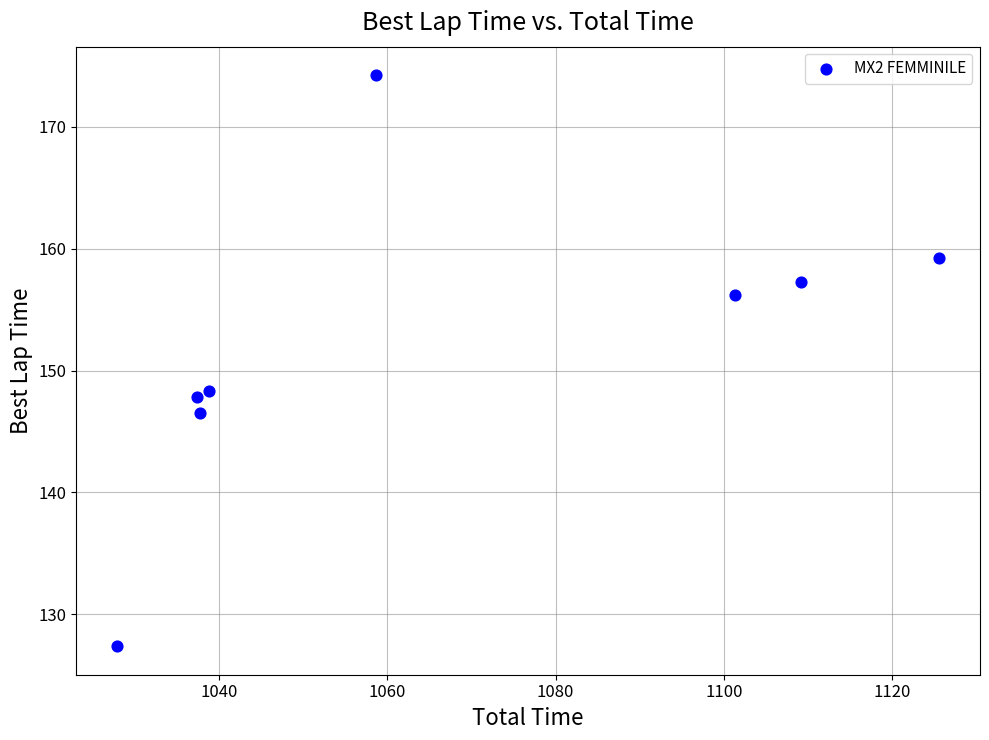

What is the range of Y values (max minus min)?

46.9